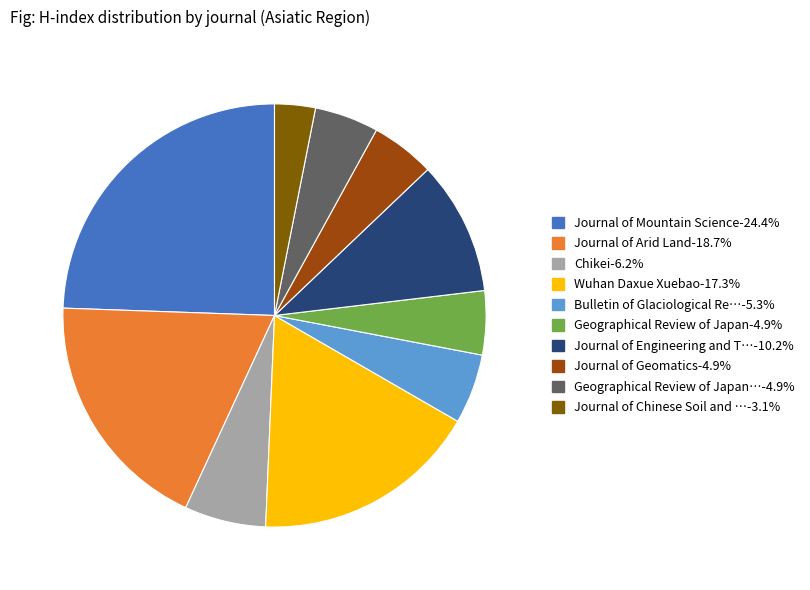

Does any single category account for the majority?

No